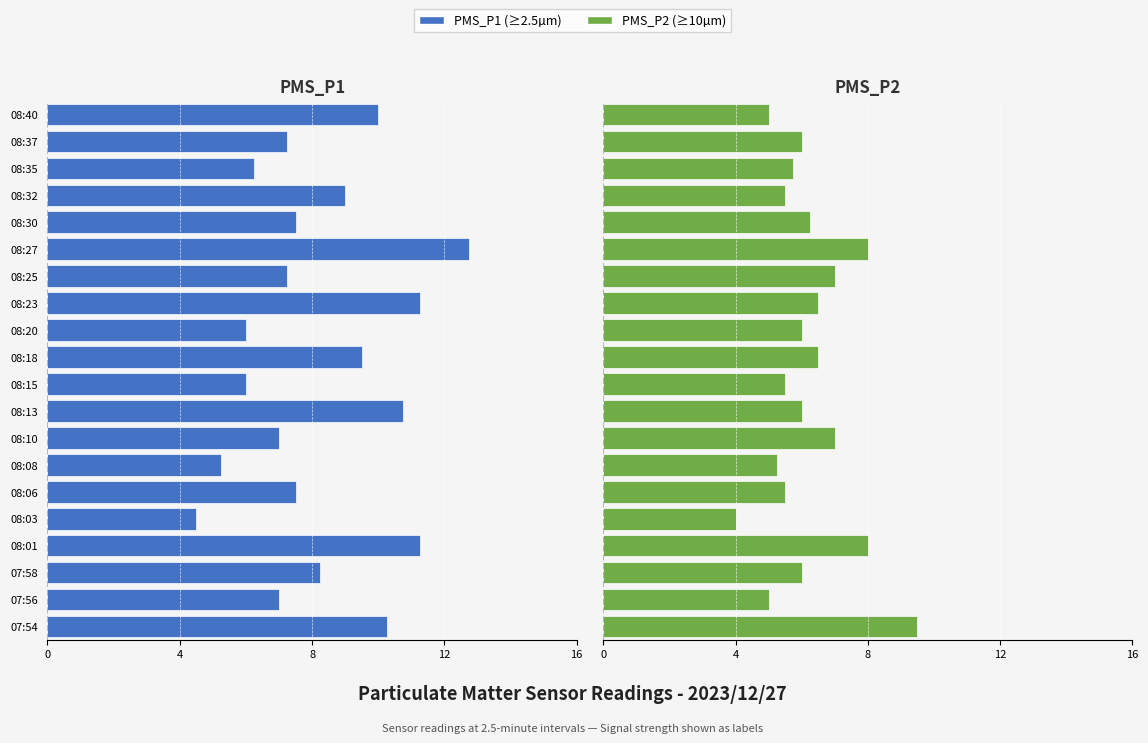

How many data points does each series have?

20